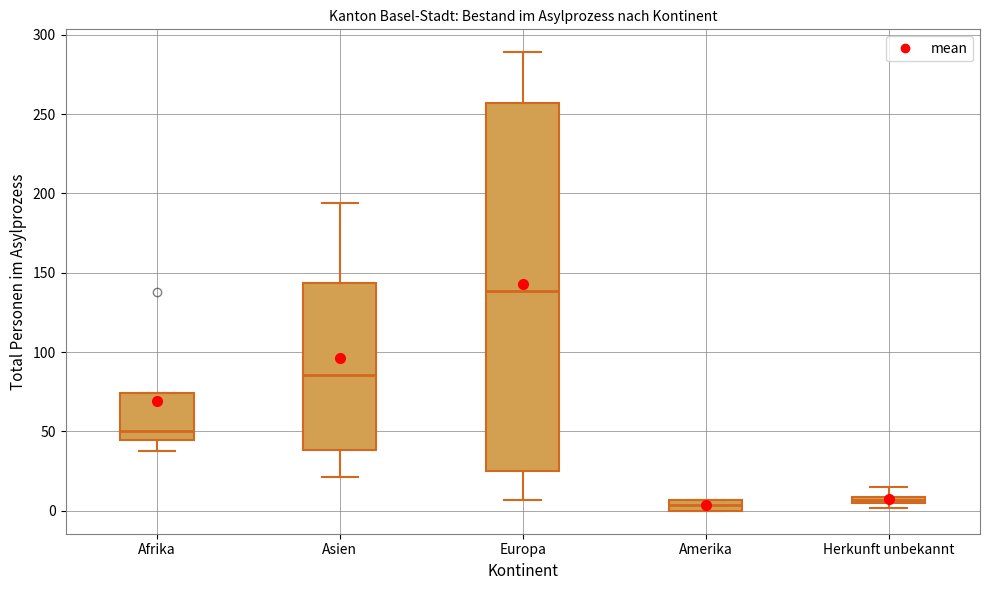

Where does the median line of the box for Afrika sit on the y-axis? The values are not printed on the chart, so give them approximately, as read against the axis.

50